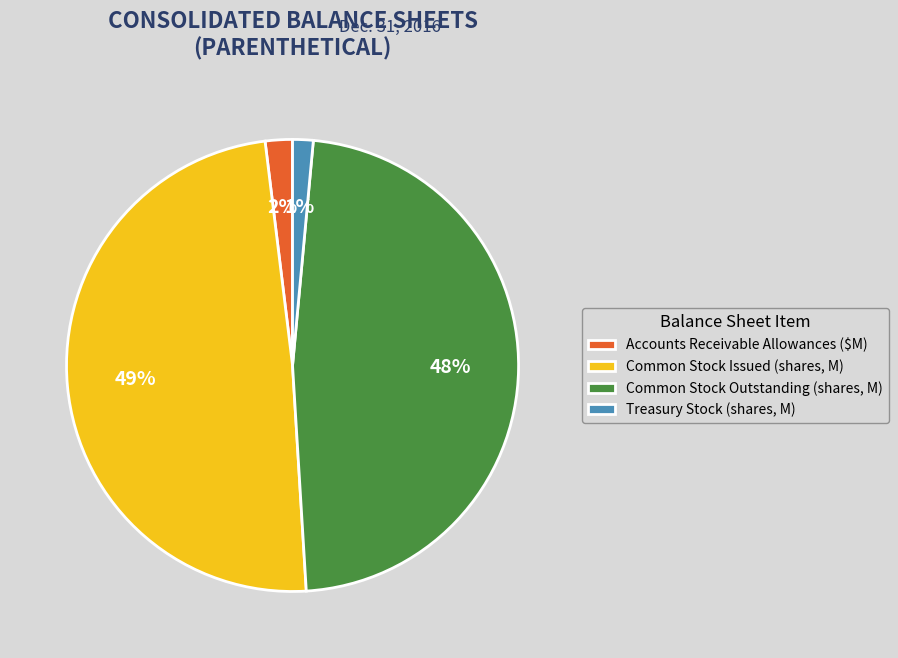

How many segments does this pie chart have?

4